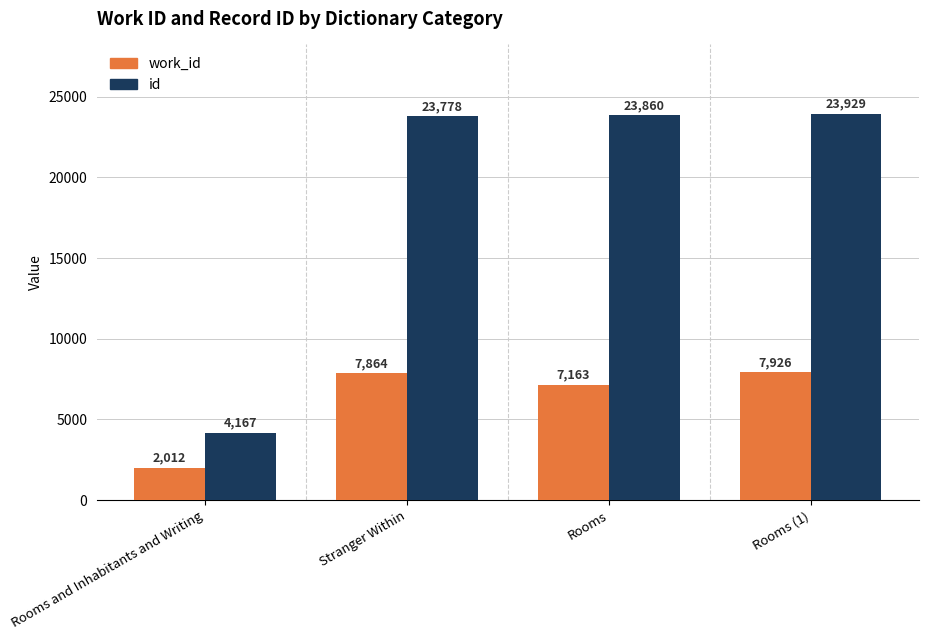

Which series has the largest range (max minus min)?

id